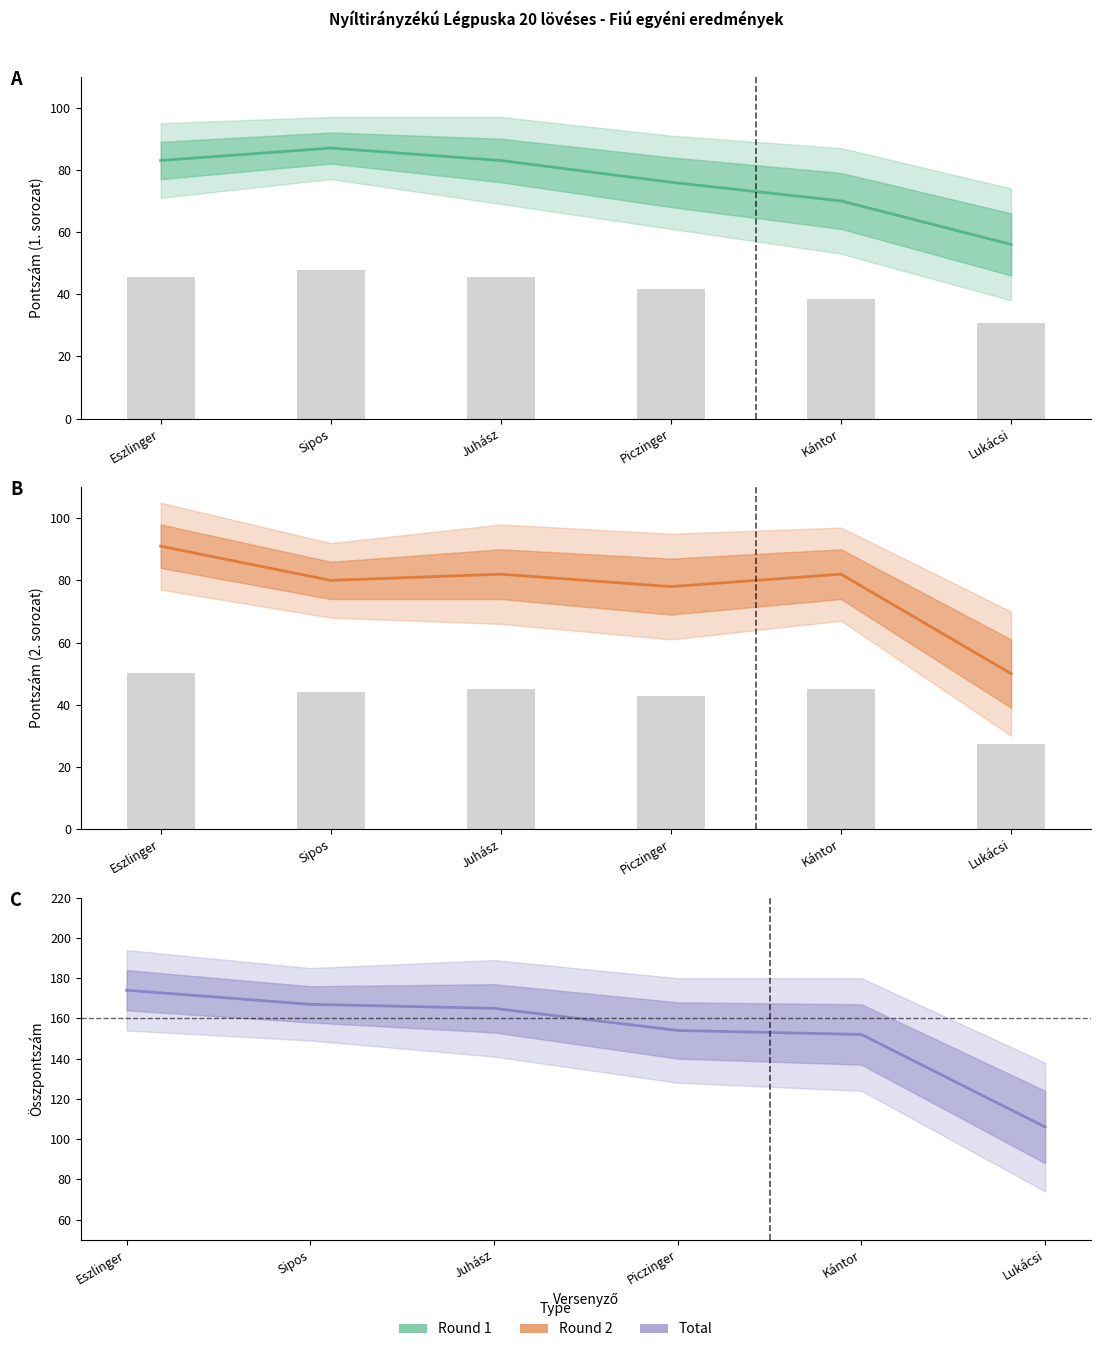

The value of Total at Kántor is 244. True or false?

False